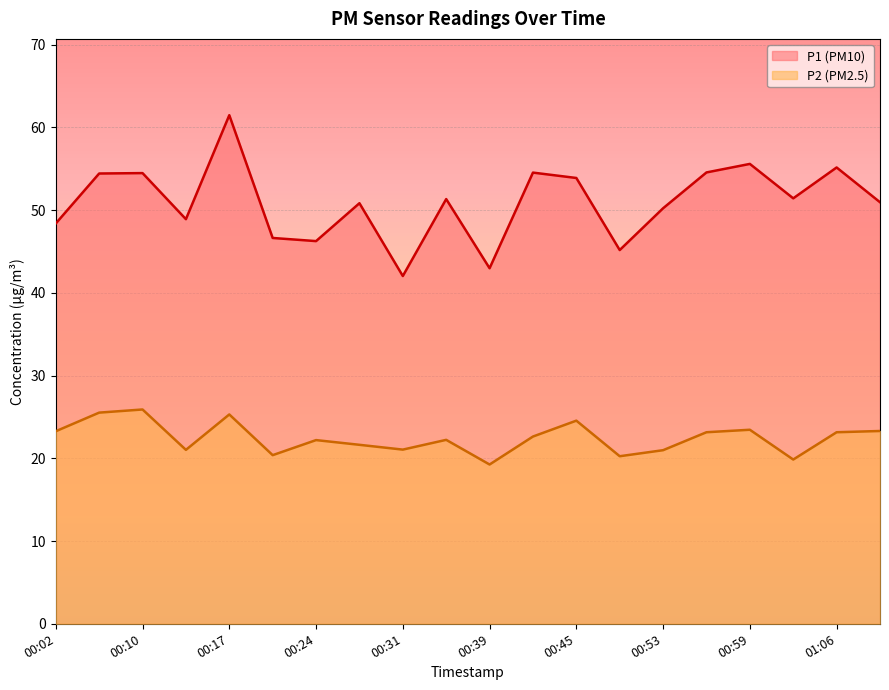

List the series in order of their overall mean, lowest first.

P2 line, P1 line